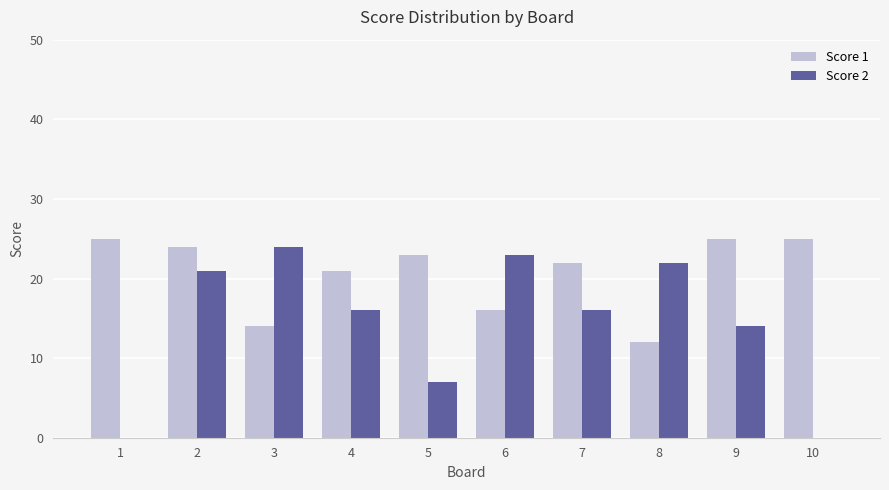

What is the highest value of the Score 2 series?

24